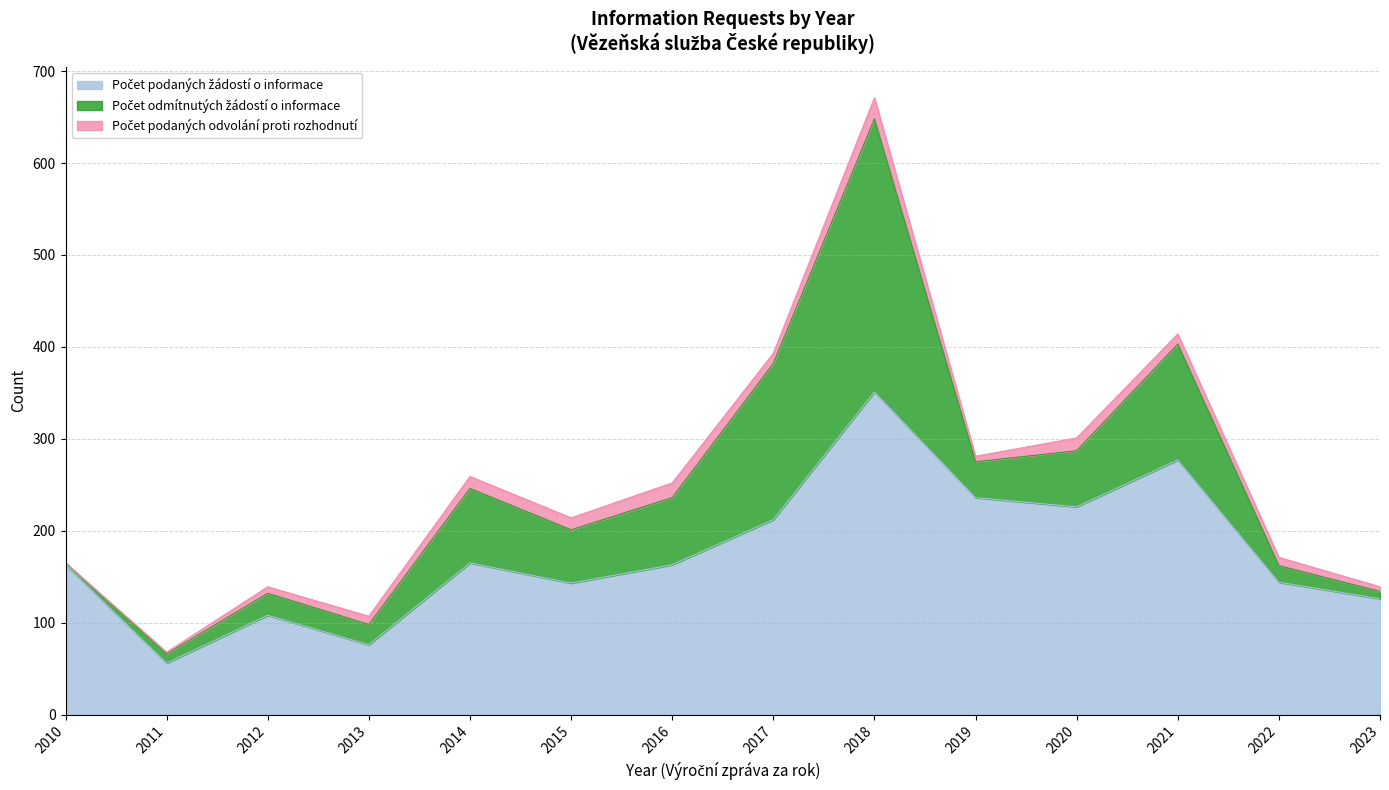

Reading right to left, extract all data points from this chart.

Počet podaných žádostí o informace: 126	144	277	226	236	351	212	163	143	165	76	108	56	163
Počet odmítnutých žádostí o informace: 8	18	126	61	39	297	170	73	58	81	22	24	10	2
Počet podaných odvolání proti rozhodnutí: 5	9	11	14	6	23	11	16	13	13	9	7	2	0